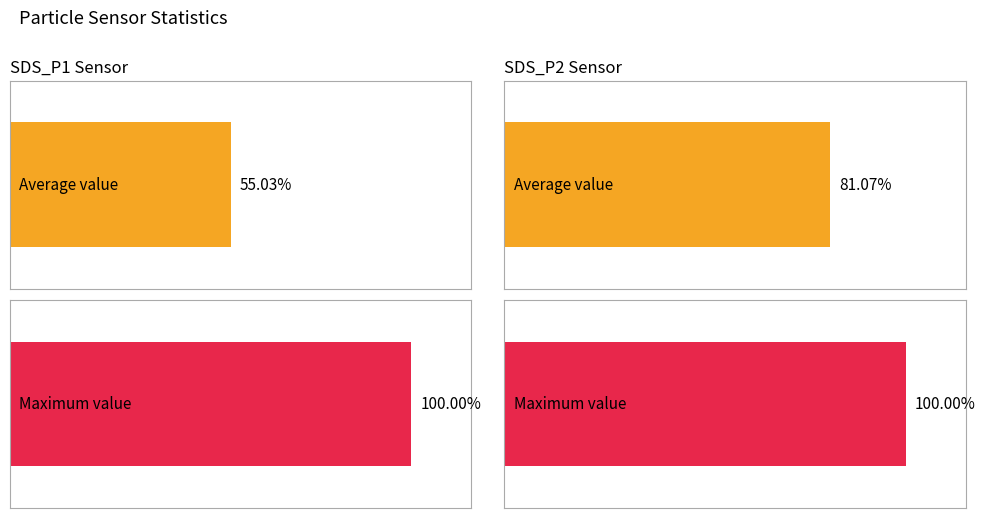

Count the number of data series in this chart.

2